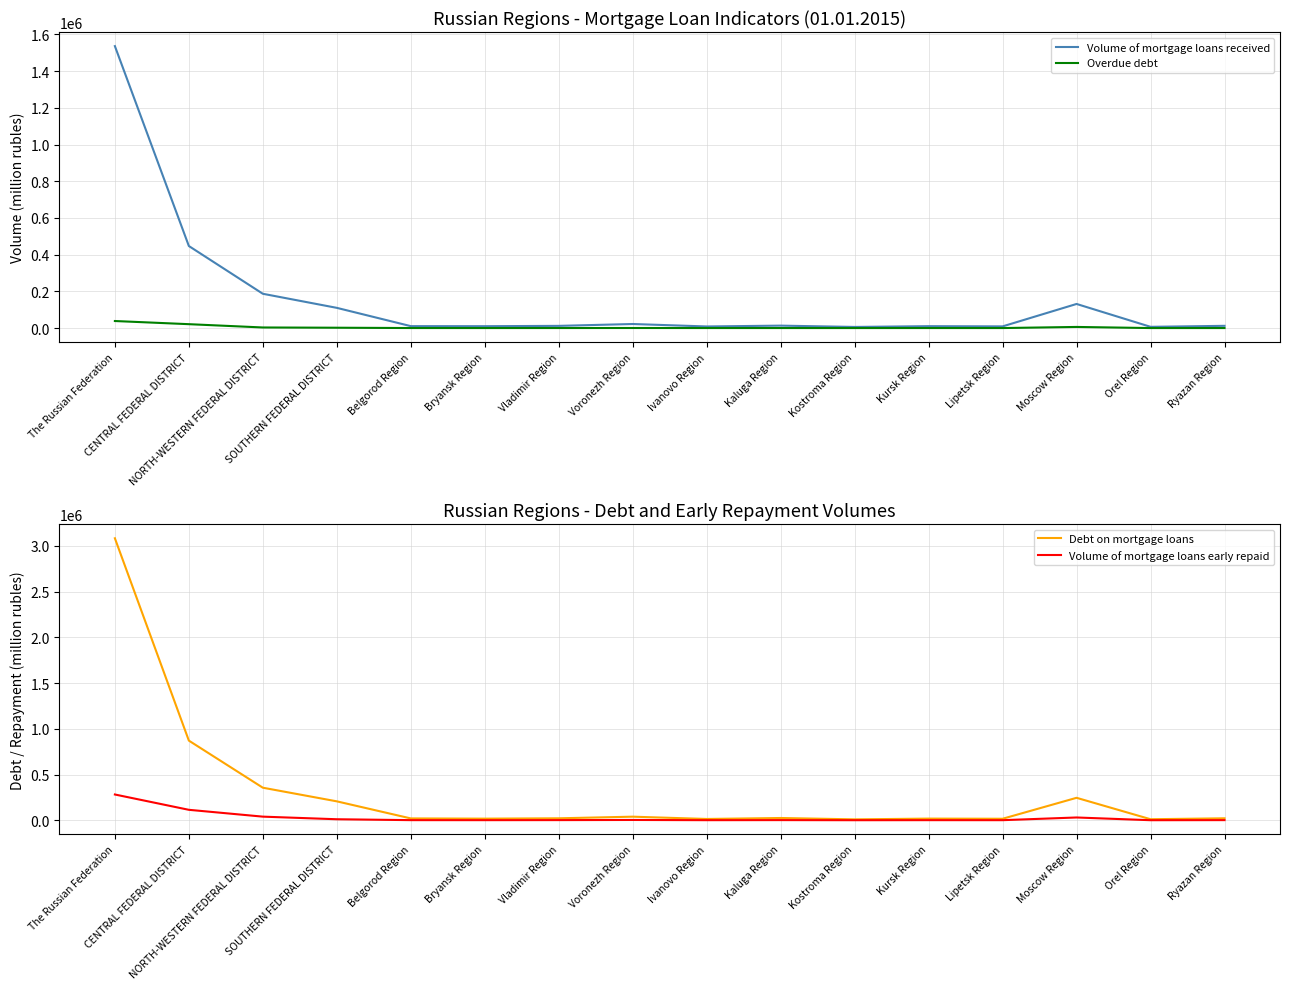

True or false: Volume of mortgage loans received has more than 1 interior local peaks.

True